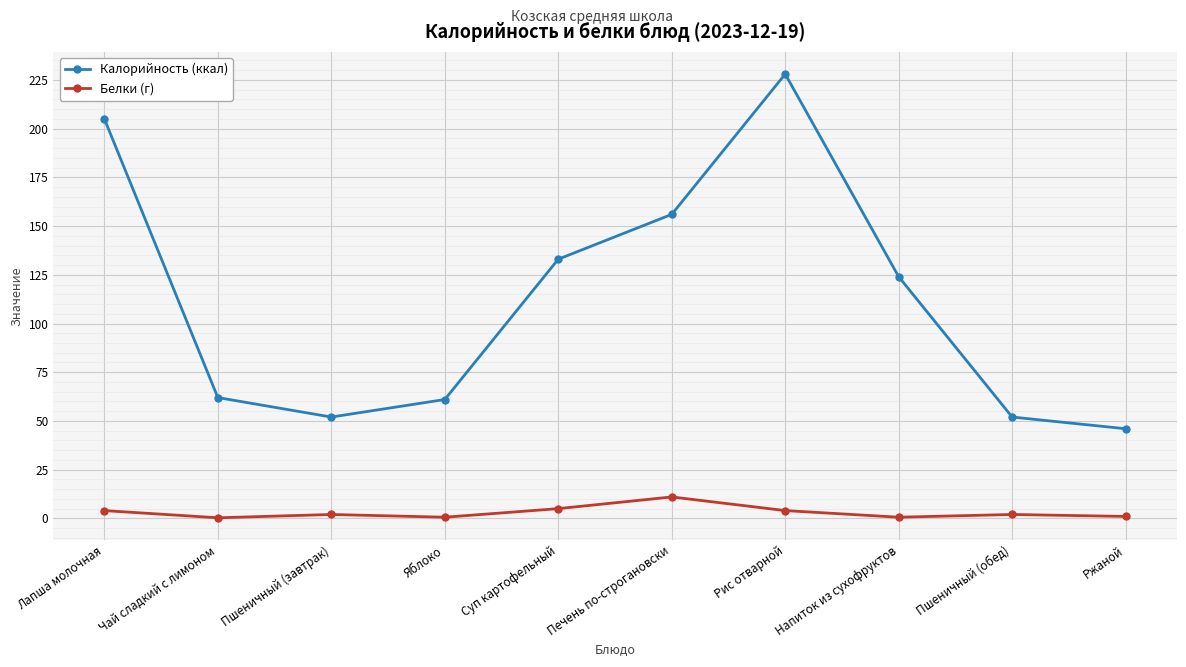

What is the total value across all series at Пшеничный (завтрак)?

54.0